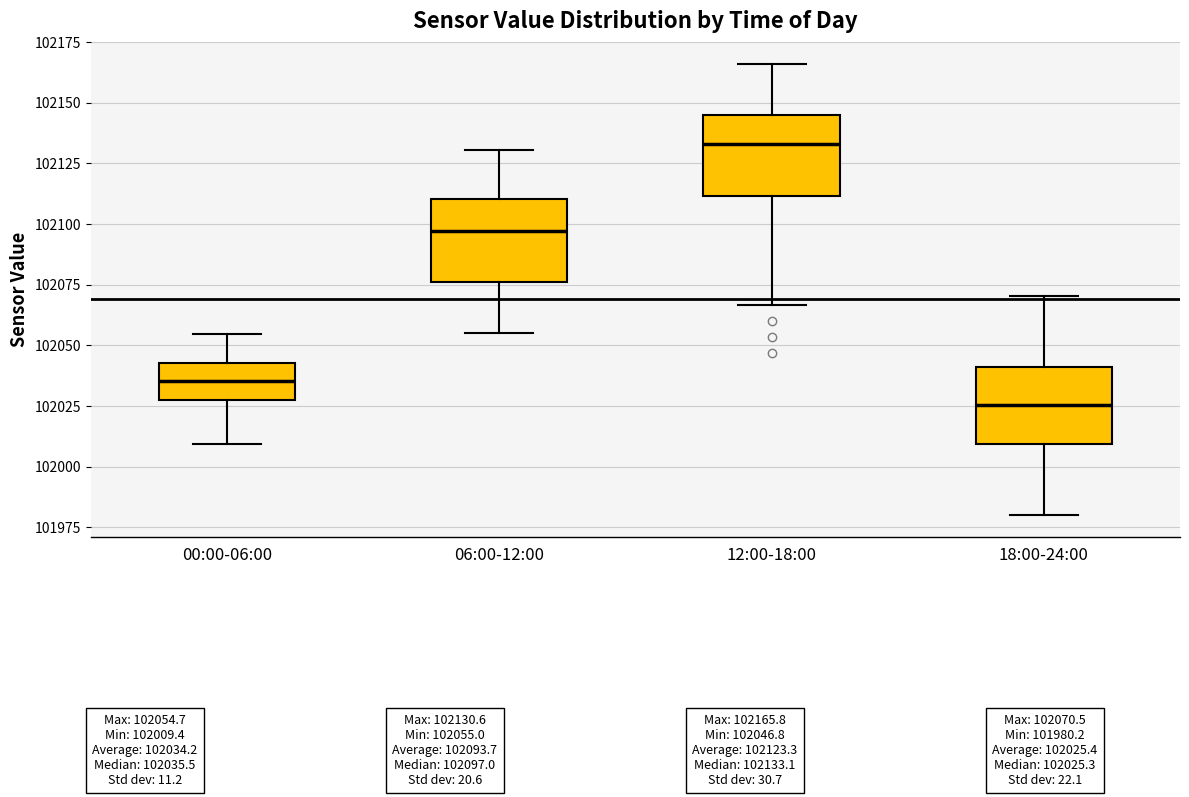

Reading left to right, read every box against the y-axis: the position of its median line, the range the box covers, and the ends of its whiskers. The values are not printed on the chart, so give them approximately, as read against the axis.

00:00-06:00: median 102035, box 102030 to 102045, whiskers 102010 to 102055
06:00-12:00: median 102095, box 102075 to 102110, whiskers 102055 to 102130
12:00-18:00: median 102135, box 102110 to 102145, whiskers 102065 to 102165
18:00-24:00: median 102025, box 102010 to 102040, whiskers 101980 to 102070